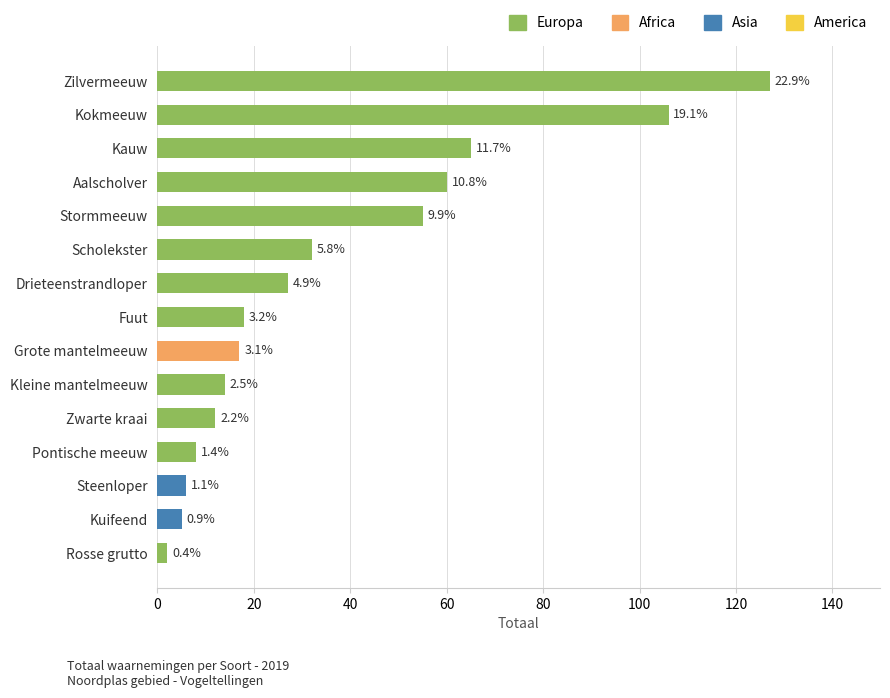

The value at Fuut is 18. True or false?

True